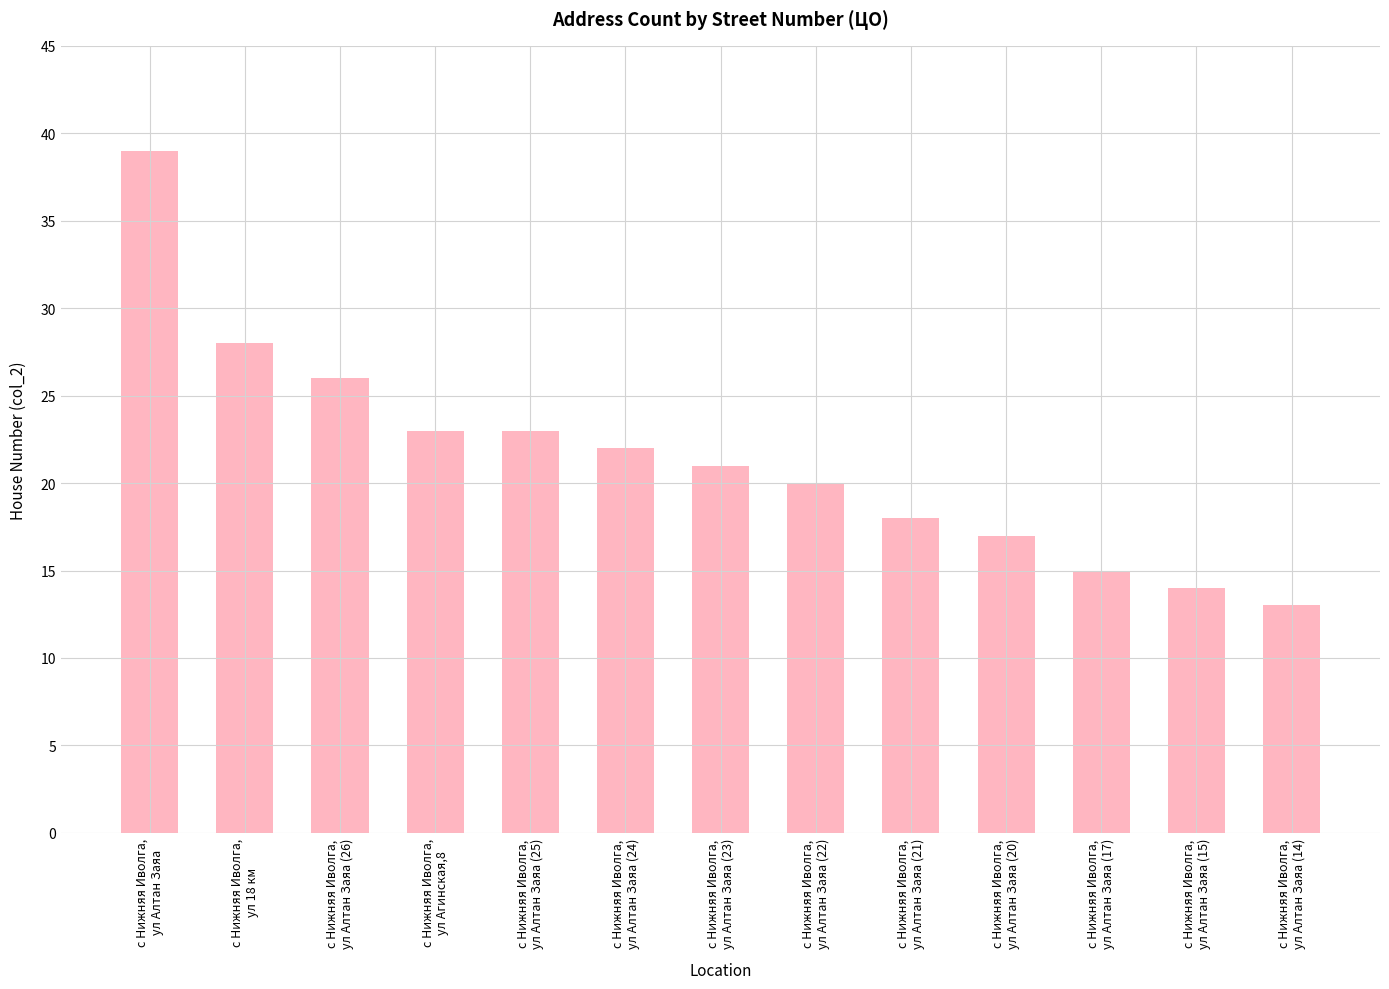

What is the value of the 7th bar from the left?

21